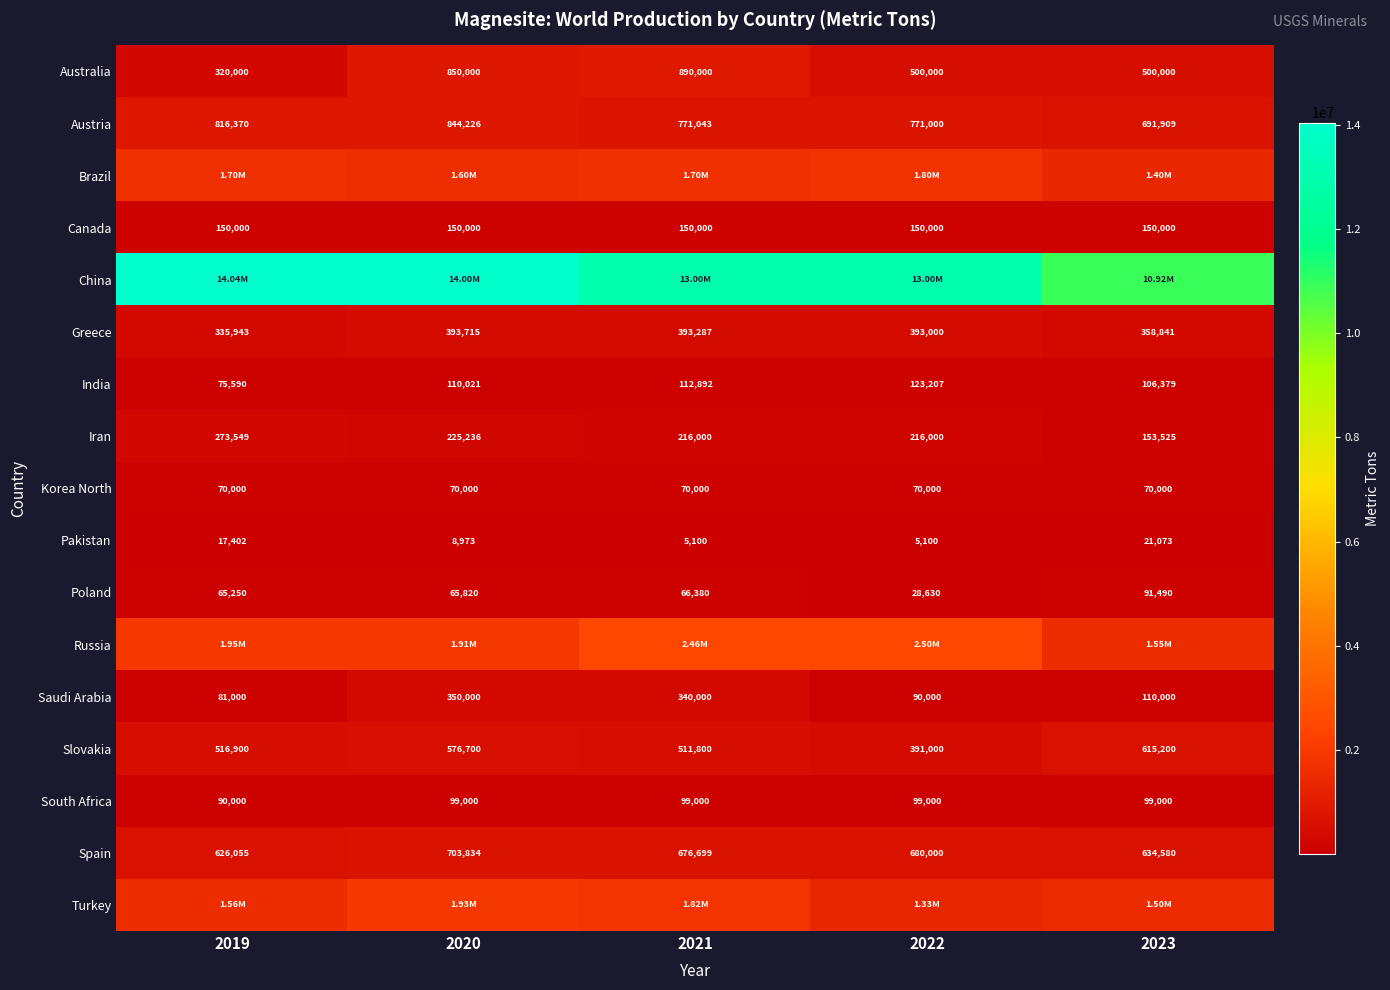

True or false: Canada has a value of 150000 at 2020.

True